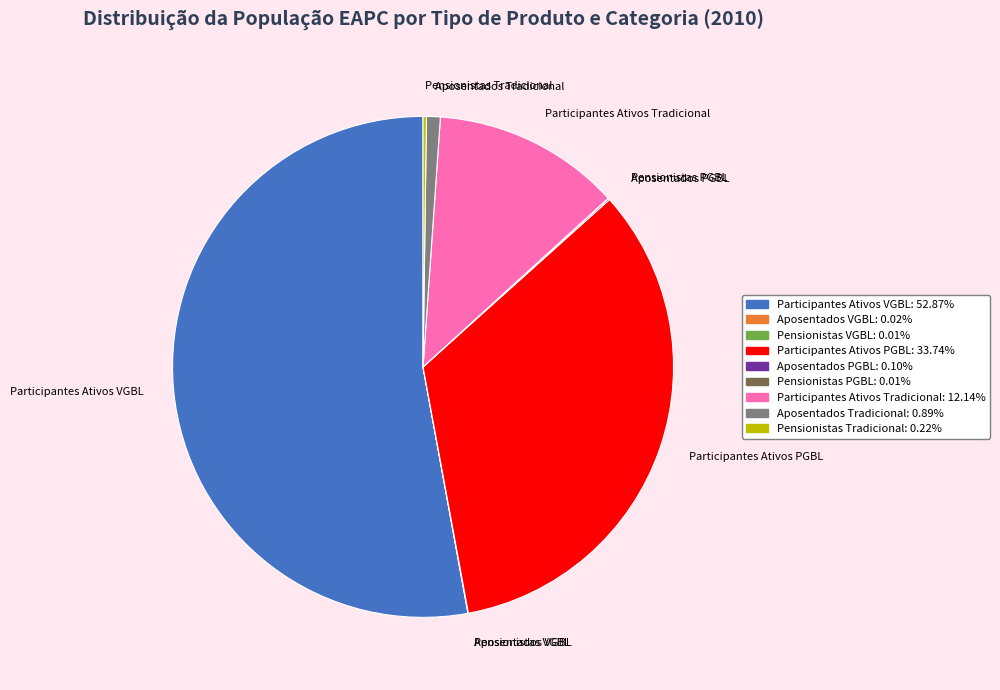

Is it true that Aposentados Tradicional is 1% of the pie?

True